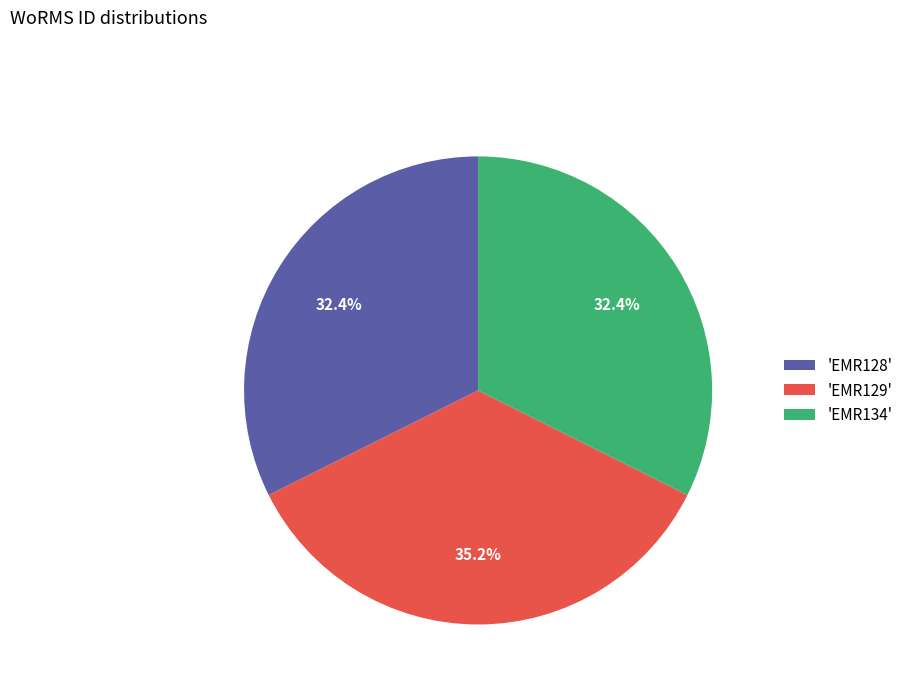

Which slice is the largest?

'EMR129'